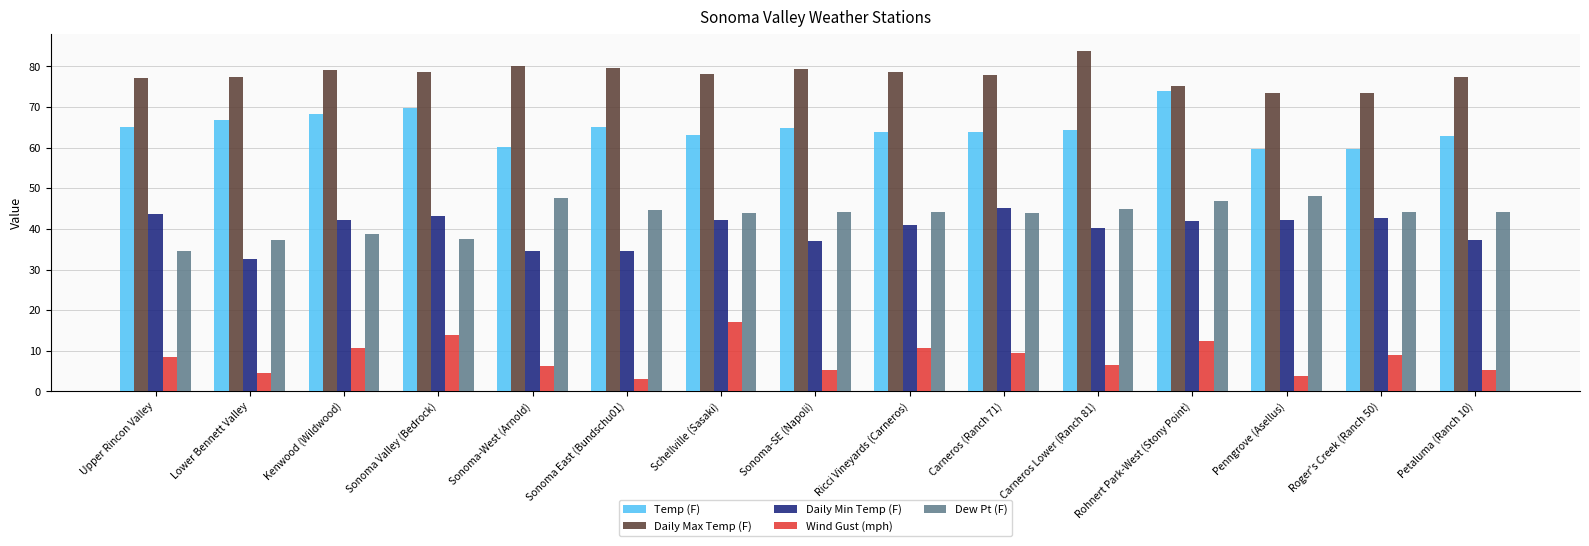

The Daily Max Temp (F) series shows 78.6 at Sonoma Valley (Bedrock). True or false?

True